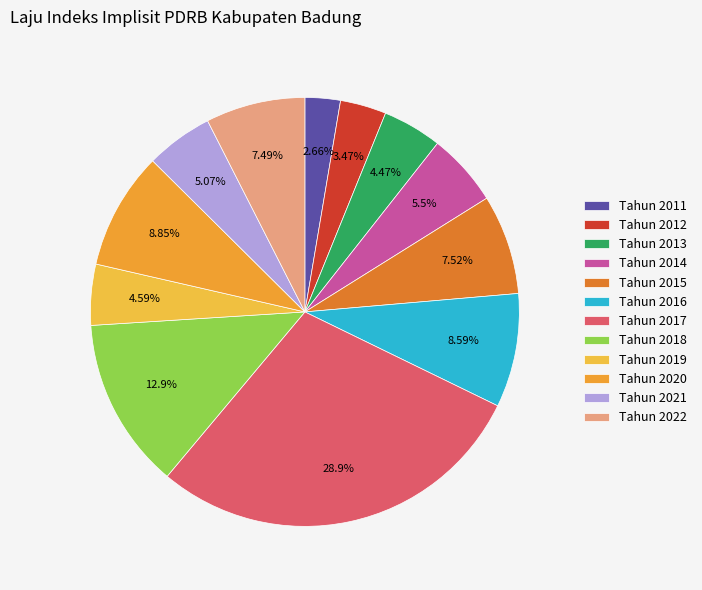

What percentage is NOT represented by Tahun 2019?

95.4%